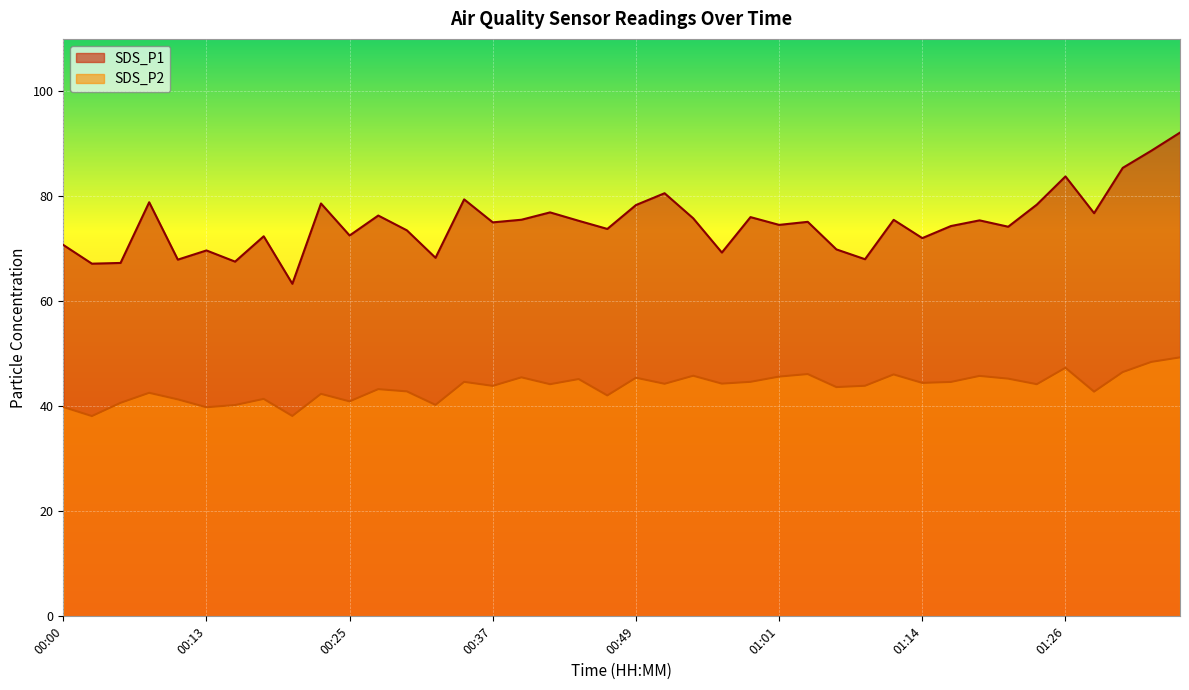

Reading left to right, extract all data points from this chart.

SDS_P1: 70.8	67.2	67.3	78.9	68.0	69.7	67.6	72.4	63.4	78.7	72.5	76.3	73.5	68.3	79.4	75.0	75.5	77.0	75.3	73.8	78.3	80.6	75.8	69.3	76.0	74.6	75.2	69.9	68.0	75.5	72.0	74.3	75.4	74.2	78.4	83.8	76.8	85.4	88.7	92.2
SDS_P2: 39.9	38.1	40.7	42.6	41.3	39.8	40.2	41.4	38.2	42.4	41.0	43.3	42.9	40.3	44.7	43.9	45.5	44.2	45.2	42.1	45.5	44.3	45.8	44.3	44.7	45.7	46.1	43.7	43.9	46.1	44.5	44.6	45.8	45.3	44.2	47.4	42.8	46.5	48.5	49.3